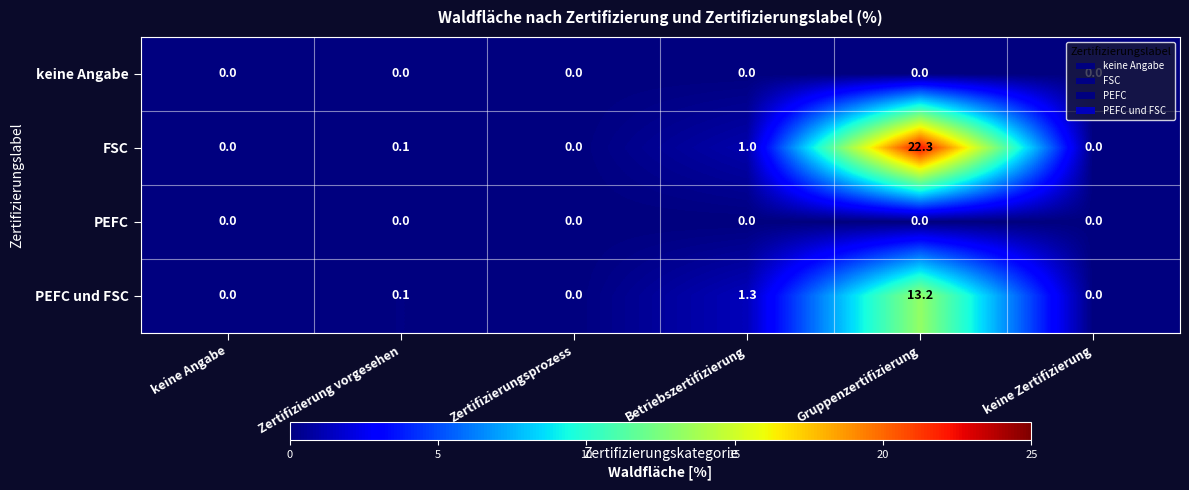

True or false: FSC has a value of 0.0 at keine Angabe.

True